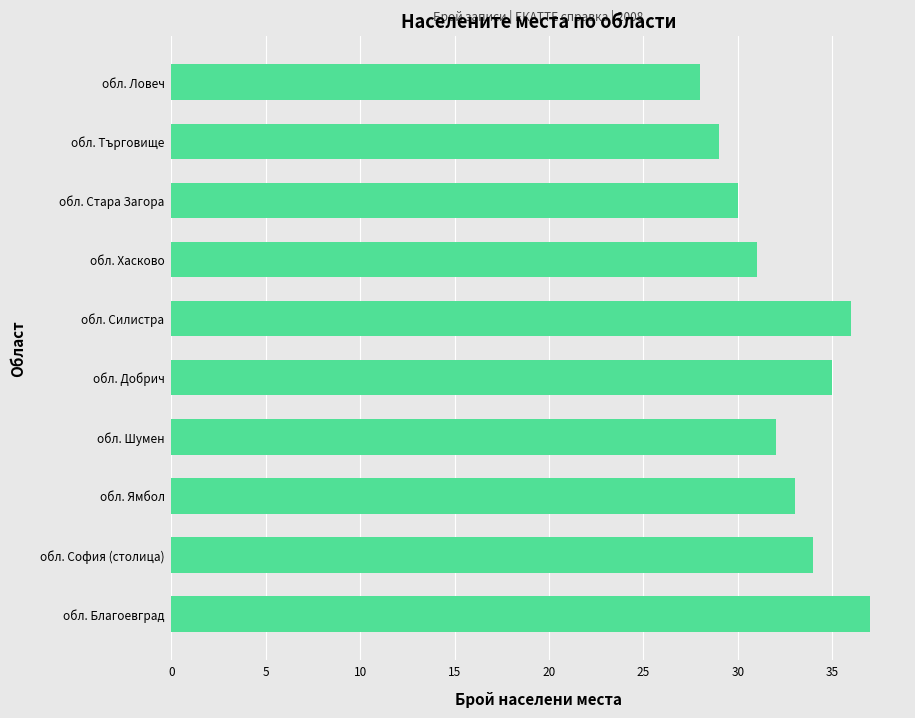

What is the smallest value displayed?

28